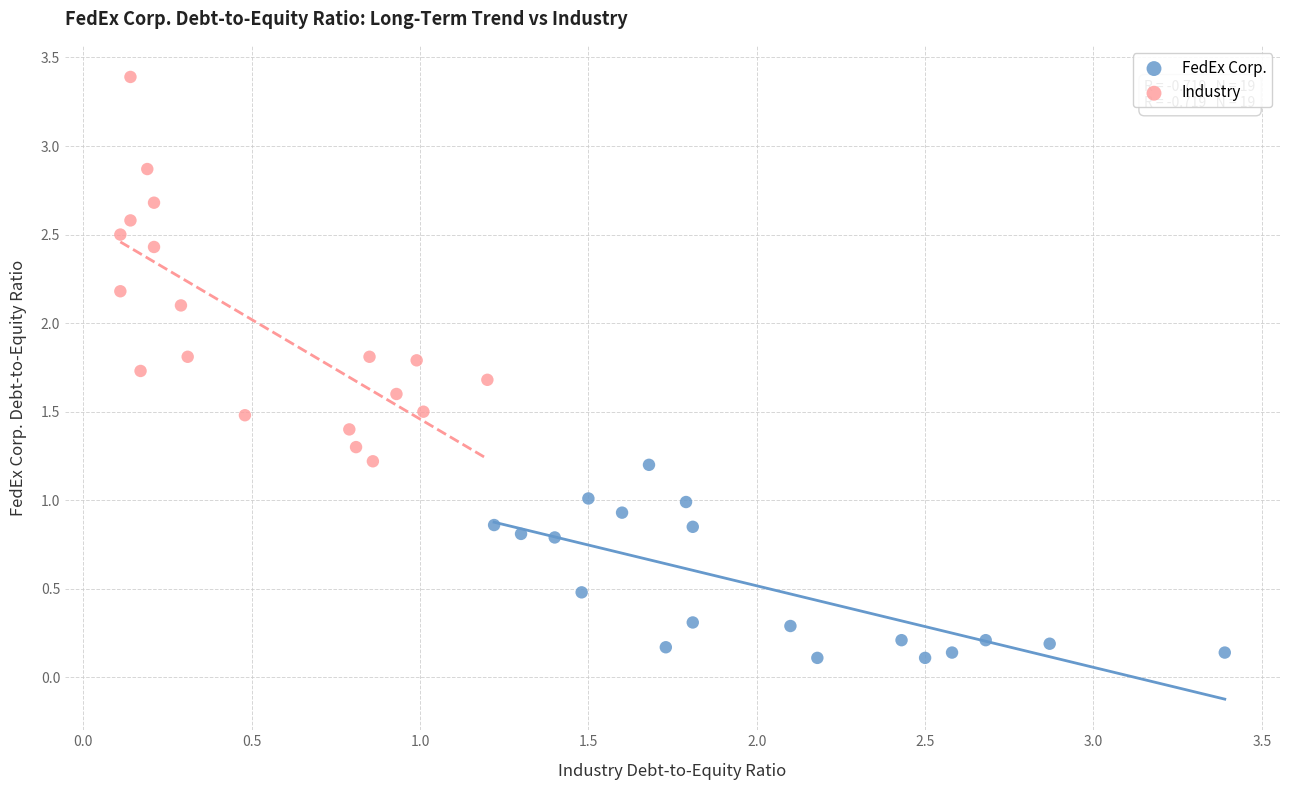

Which series has the largest Y range (max minus min)?

Industry